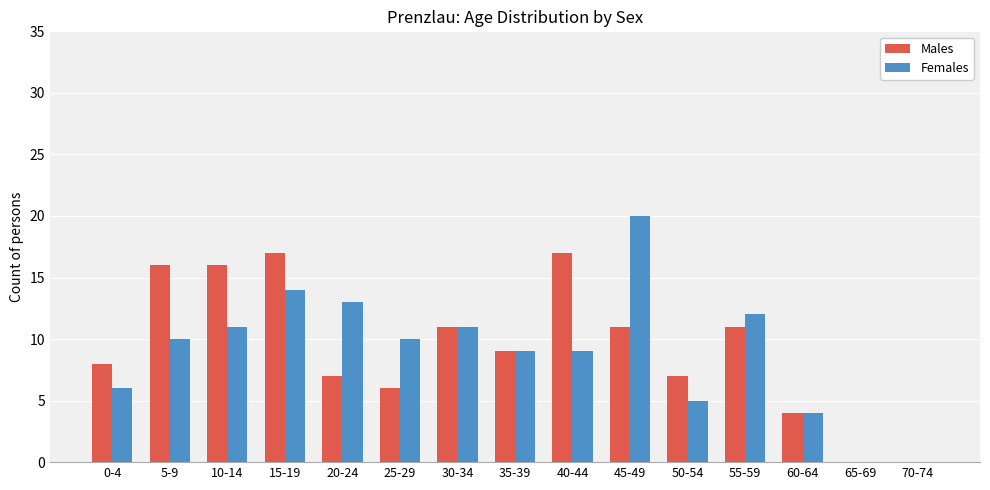

What is the sum of the Males values at 25-29 and 60-64?

10